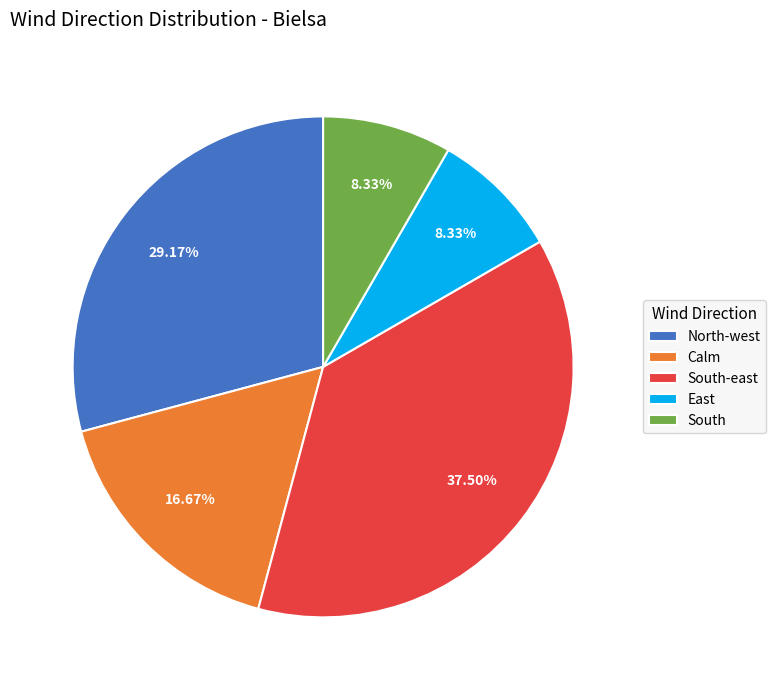

Is there a majority slice in this chart?

No